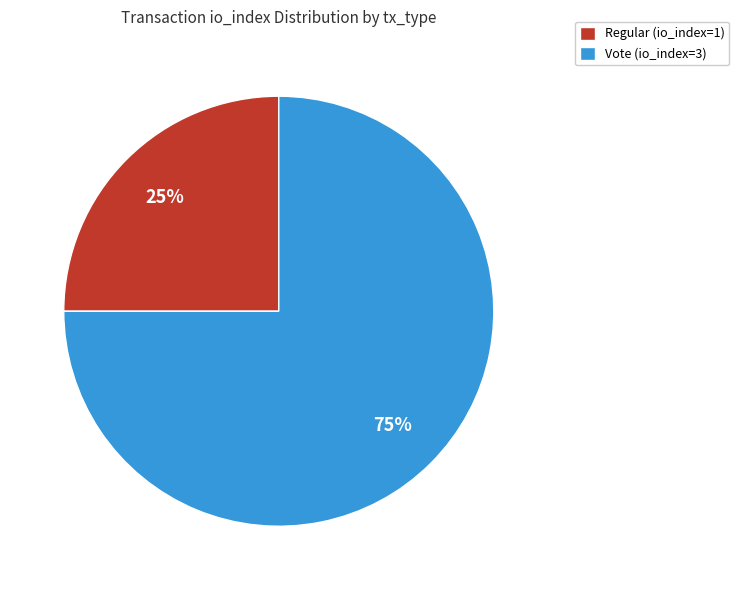

What percentage is the Vote (io_index=3) slice, to the nearest percent?

75%